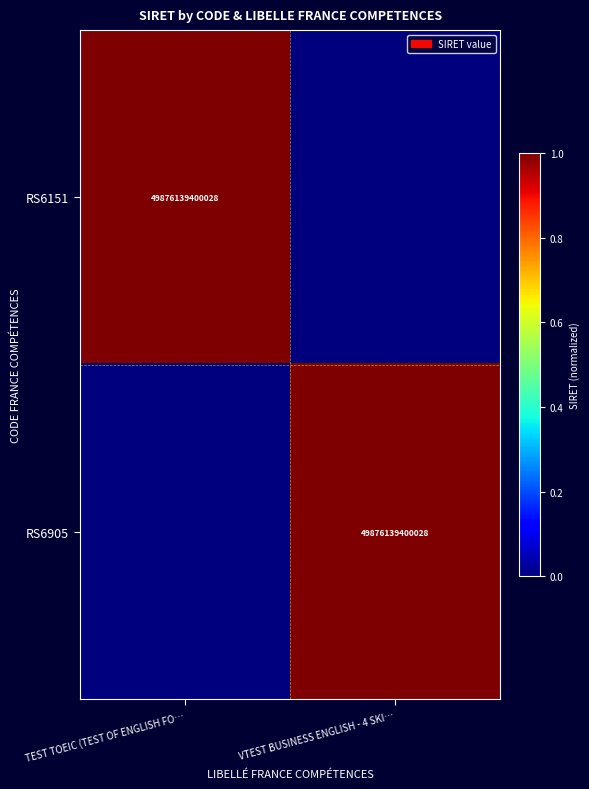

Is it true that RS6151 equals 12149799111901 at TEST TOEIC (TEST OF ENGLISH FO…?

False